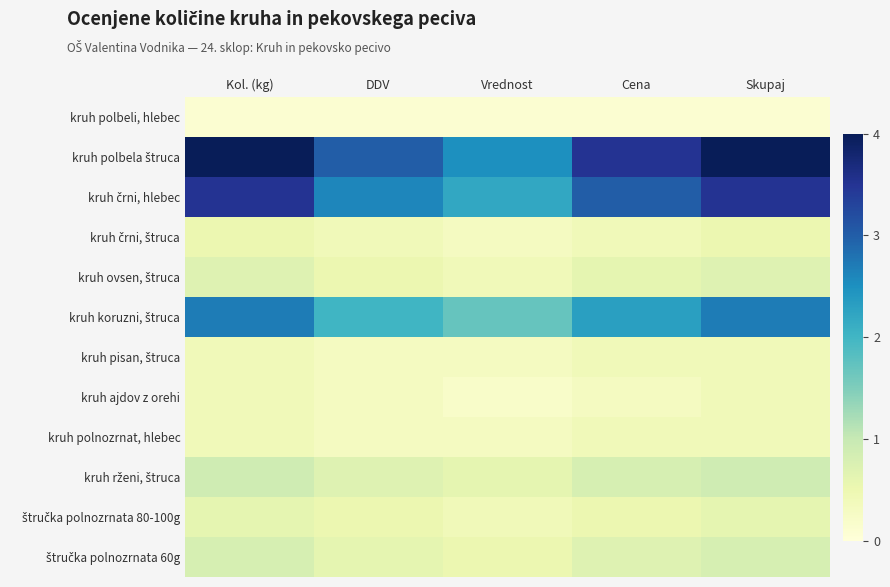

Rank the series at Cena from lowest to highest value.

kruh polbeli, hlebec, kruh ajdov z orehi, kruh črni, štruca, kruh pisan, štruca, kruh polnozrnat, hlebec, štručka polnozrnata 80-100g, kruh ovsen, štruca, štručka polnozrnata 60g, kruh rženi, štruca, kruh koruzni, štruca, kruh črni, hlebec, kruh polbela štruca